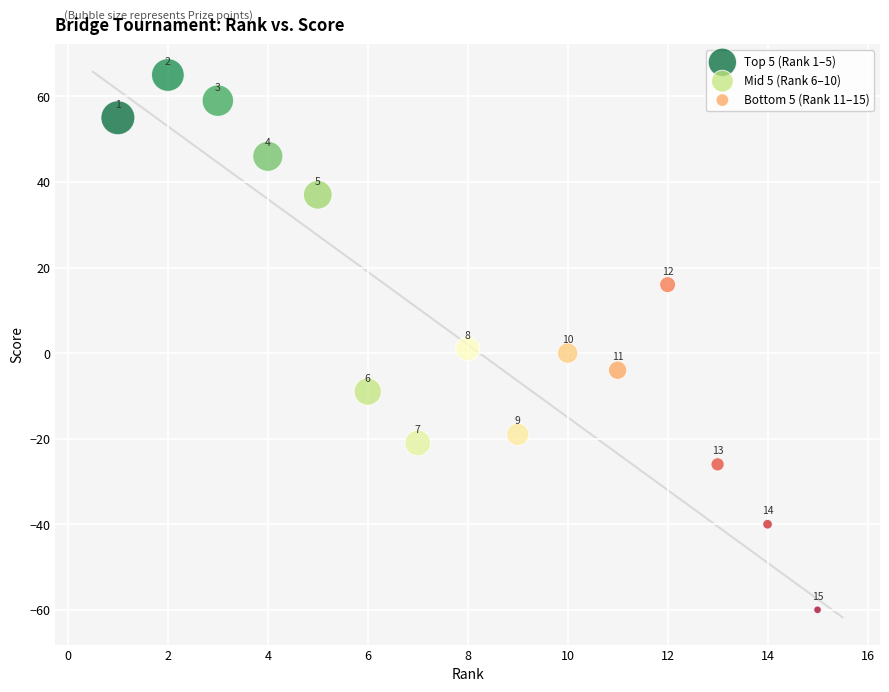

Which series reaches the maximum Y coordinate?

Top 5 (Rank 1–5)